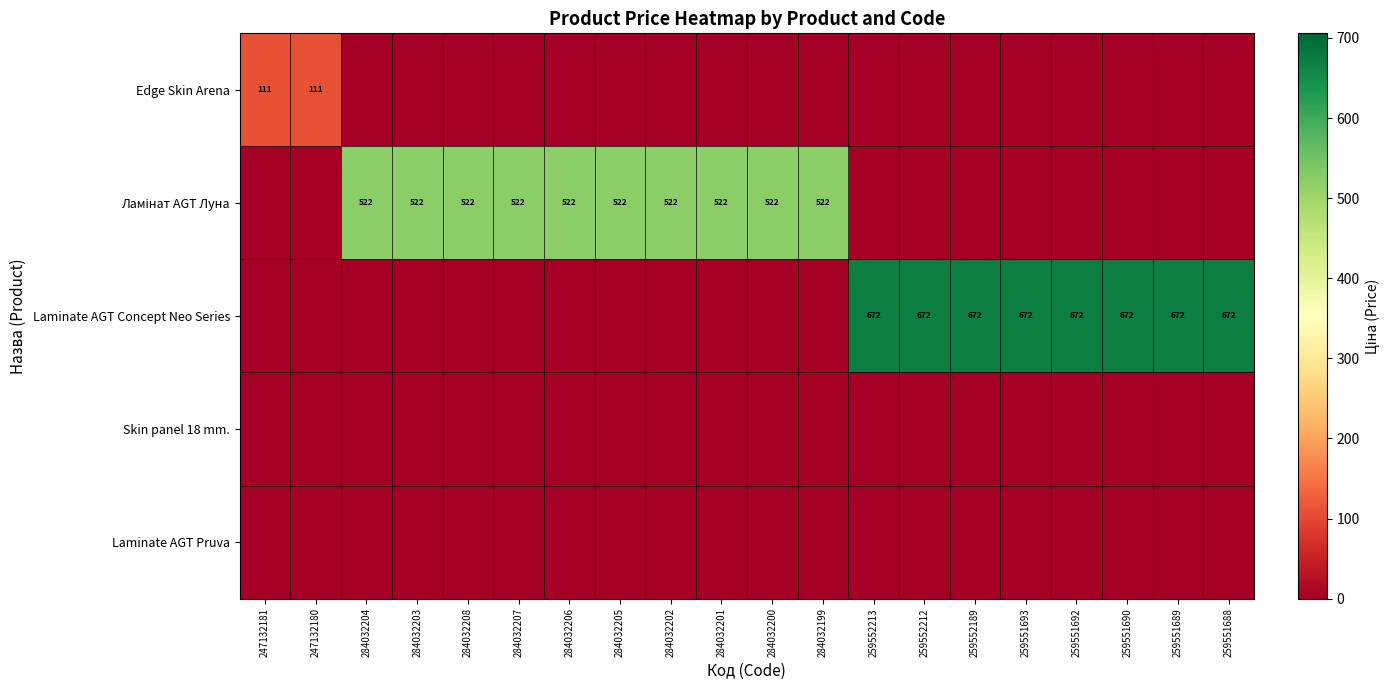

How many categories are shown in the chart?

20